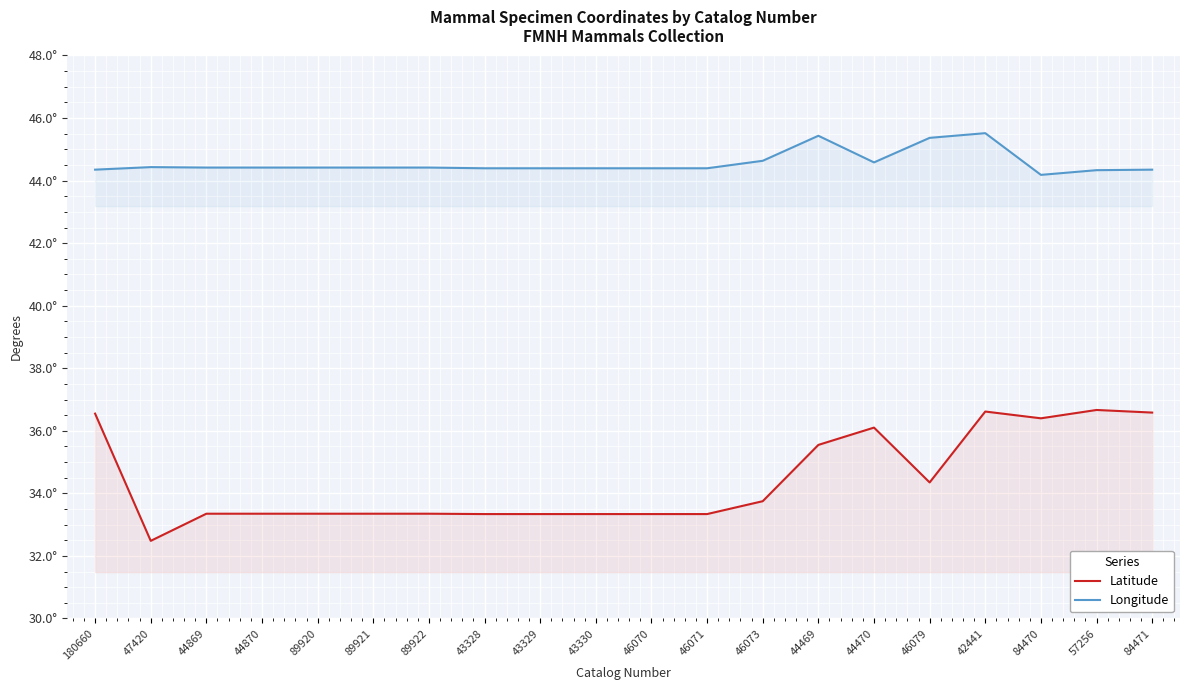

At which label does Latitude reach its minimum?

47420